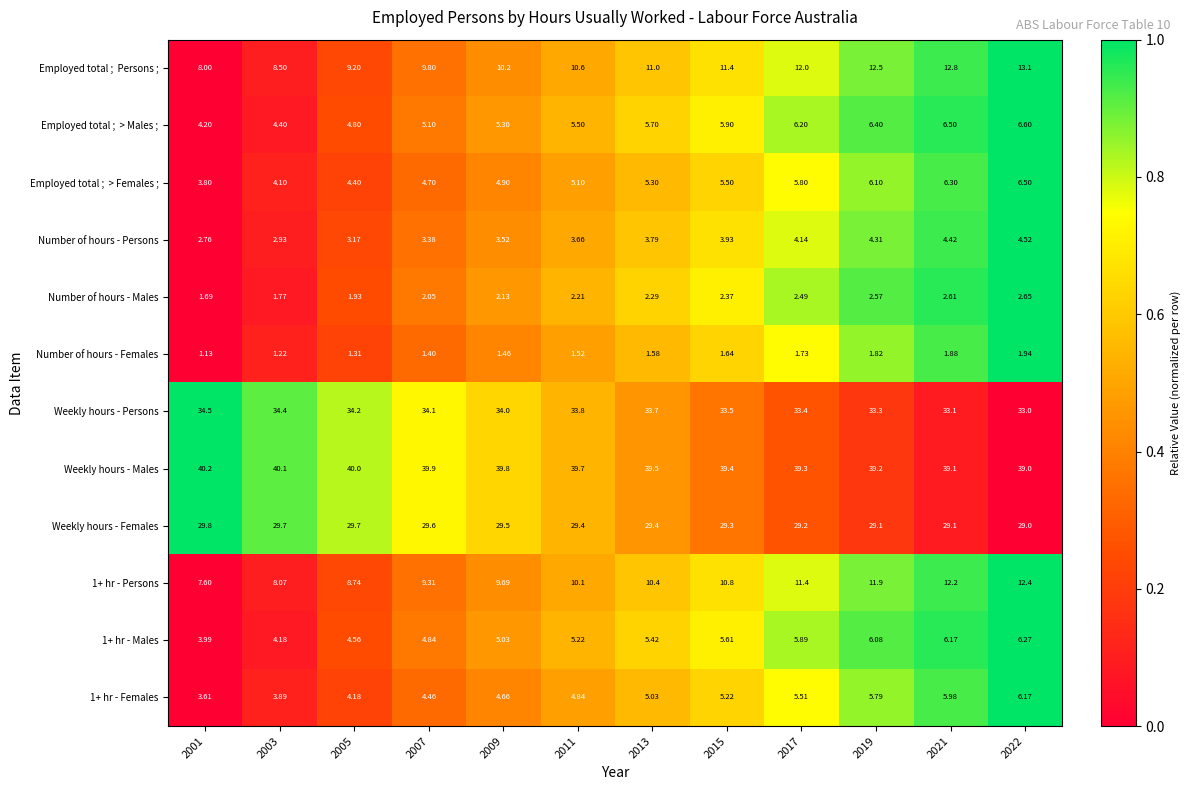

Is the value of Weekly hours - Females at 2021 greater than the value of Number of hours - Persons at 2009?

Yes